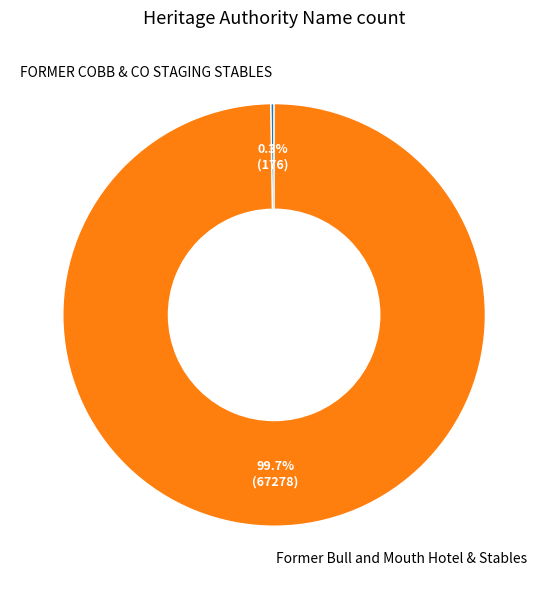

Which category accounts for the majority?

Former Bull and Mouth Hotel & Stables